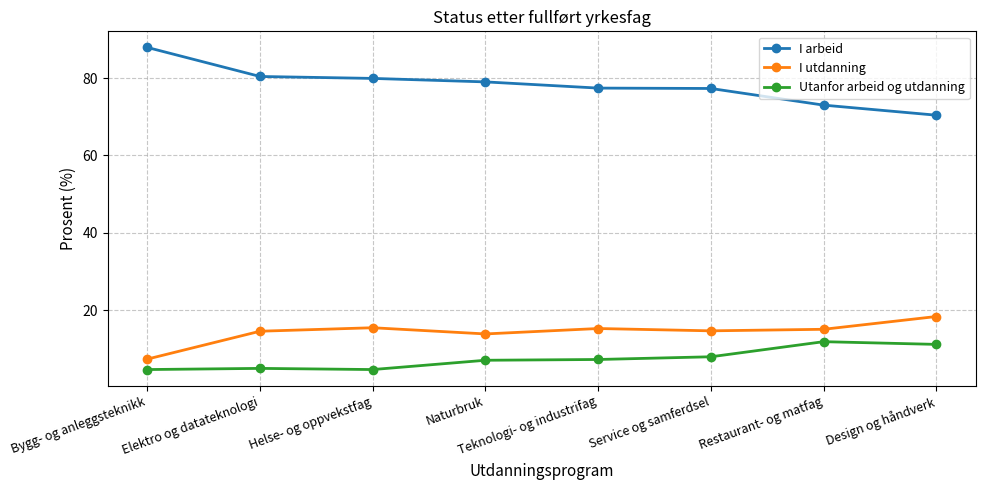

At how many categories does at least one series exceed 54?

8